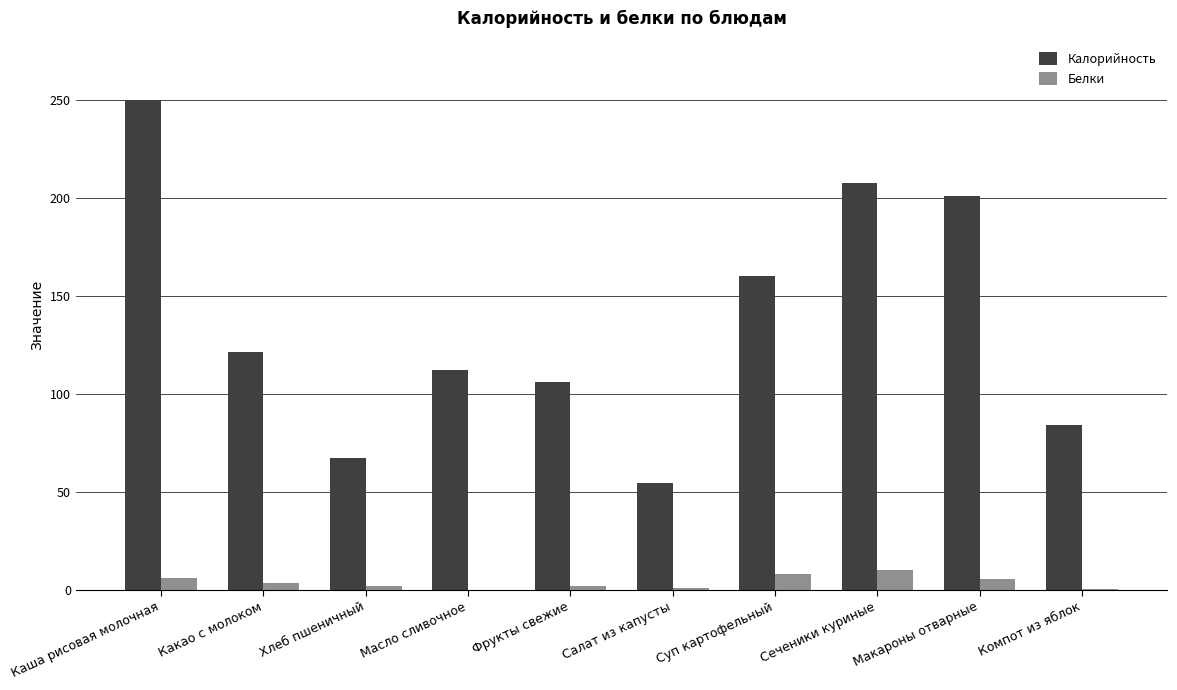

At which label does Калорийность reach its peak?

Каша рисовая молочная